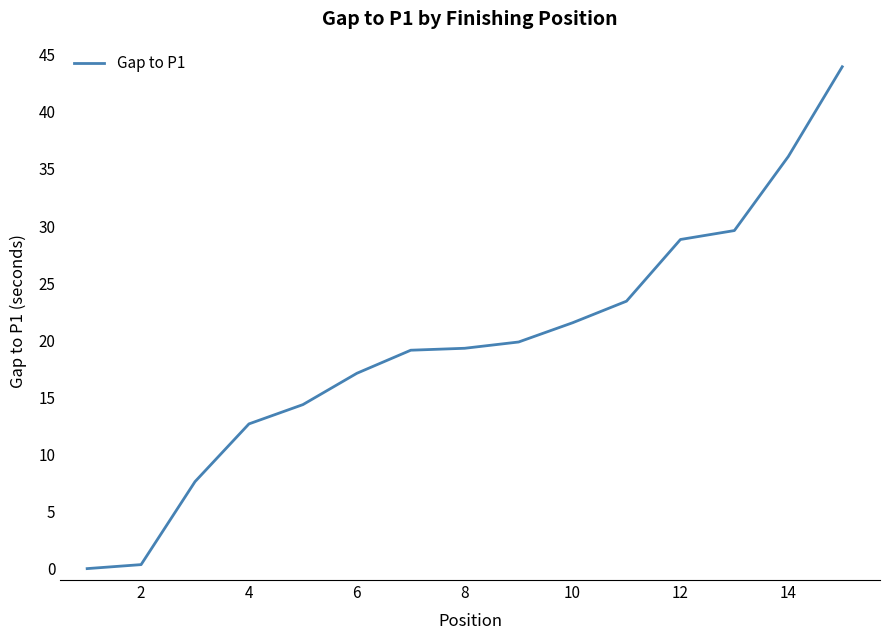

What is the greatest value displayed?

44.0